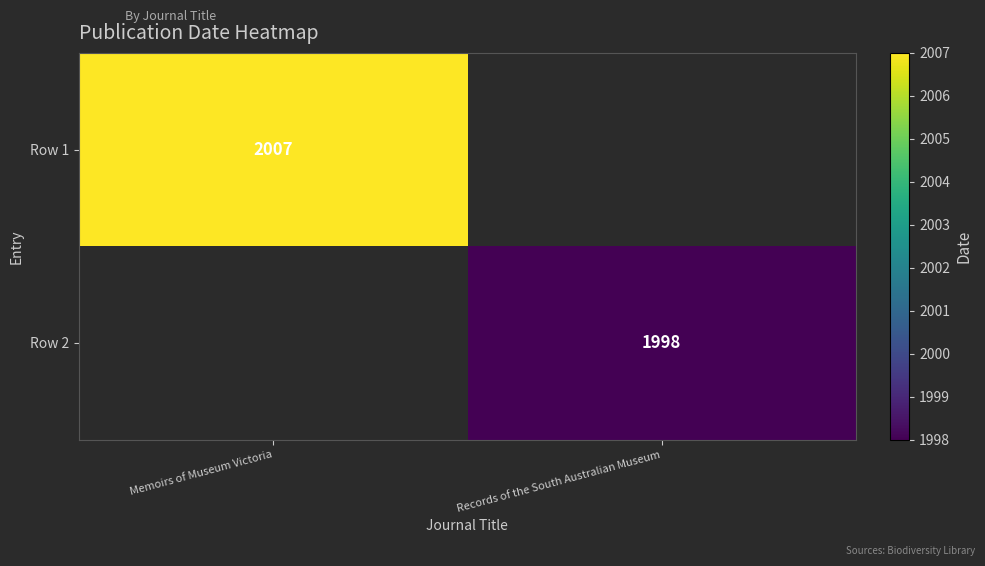

Is it true that Row 1 equals 2007 at Memoirs of Museum Victoria?

True